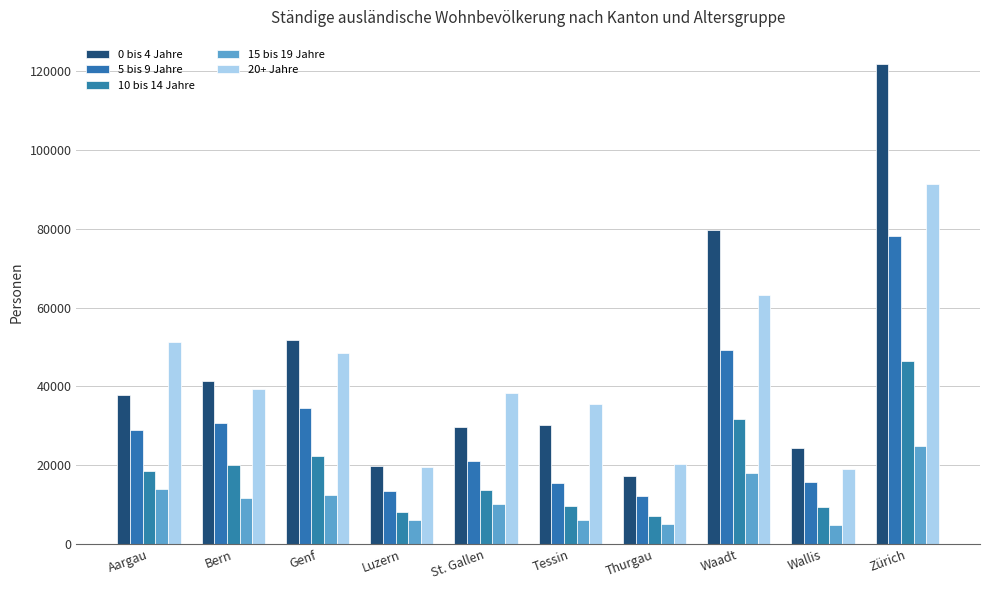

The 20+ Jahre series shows 21881 at Bern. True or false?

False